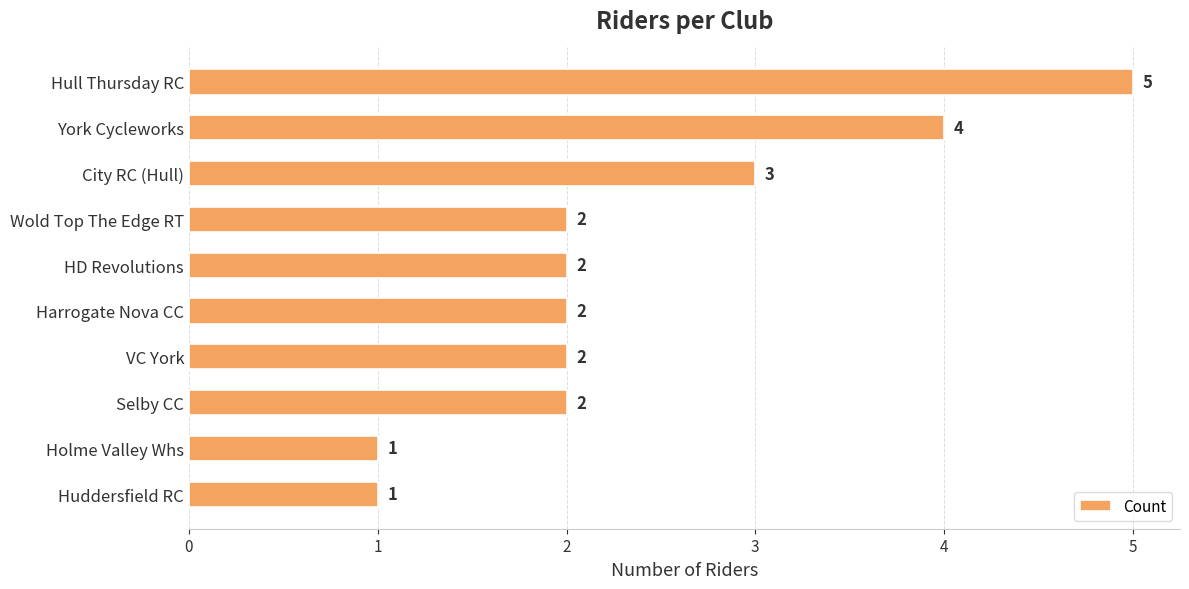

Which has a higher value, Holme Valley Whs or Hull Thursday RC?

Hull Thursday RC